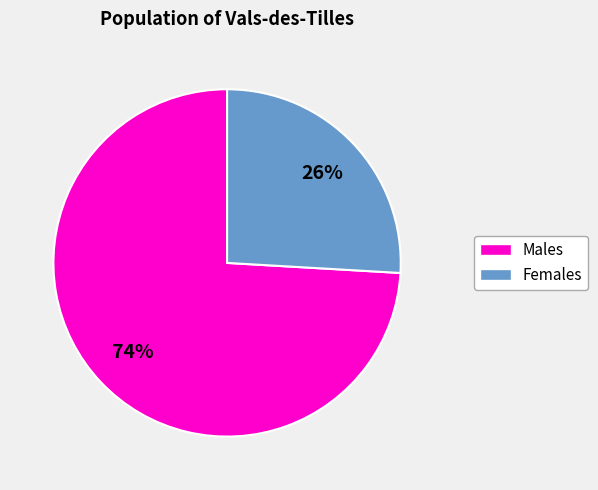

Is there a majority slice in this chart?

Yes